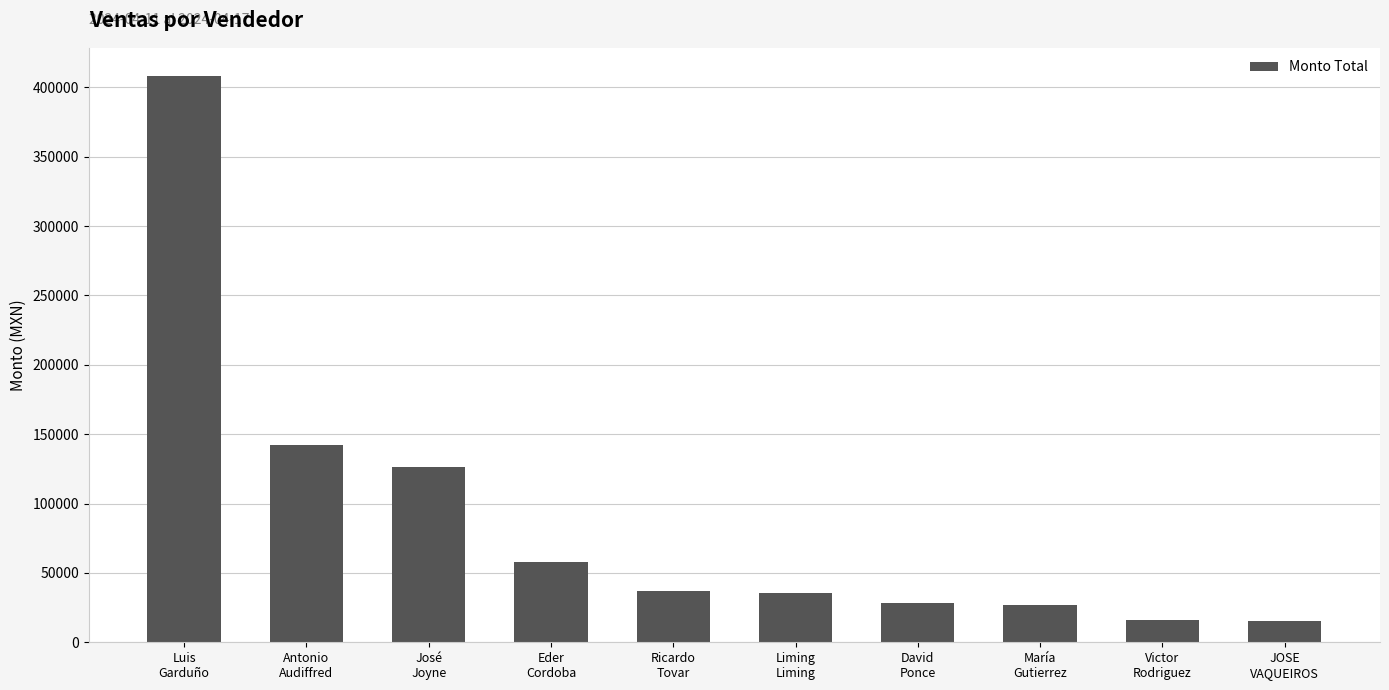

At which label is the value closest to 211741?

Antonio
Audiffred